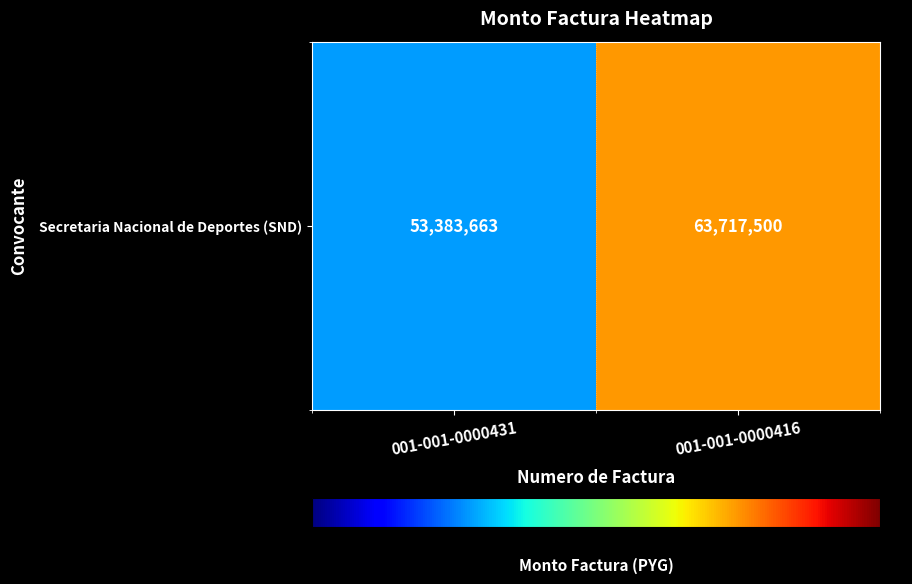

Which has a higher value, 001-001-0000431 or 001-001-0000416?

001-001-0000416